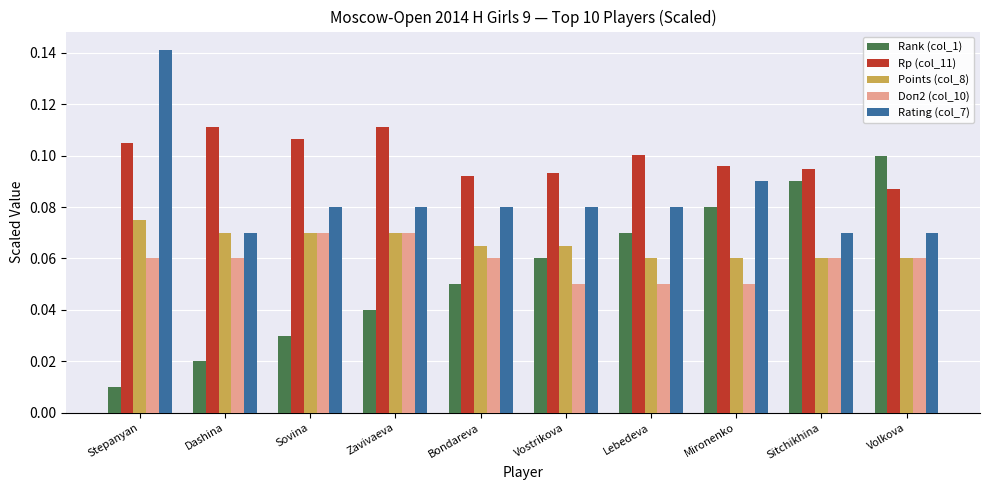

At which category is the sum across all series the highest?

Stepanyan